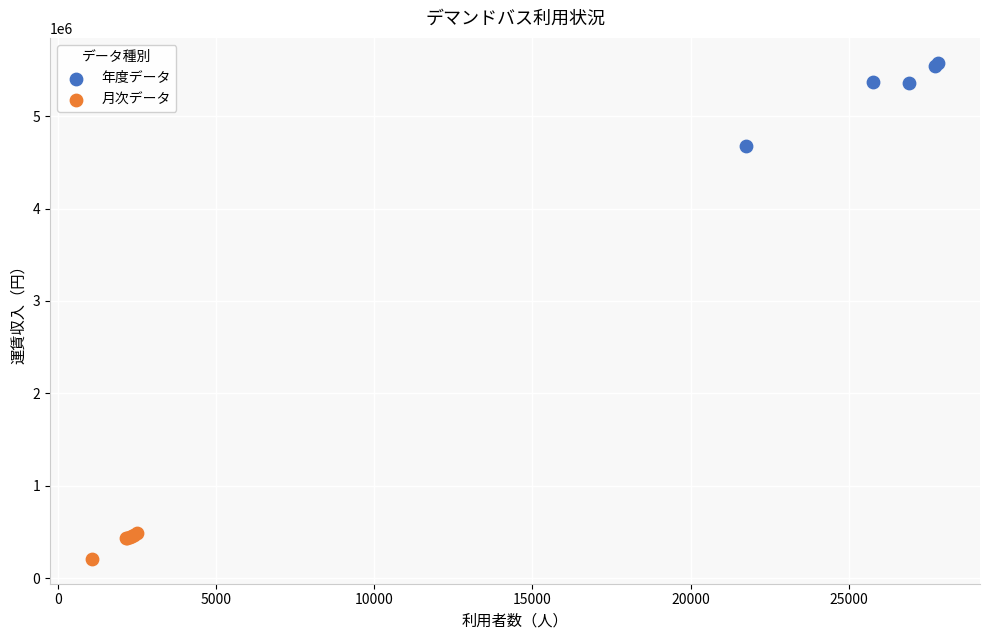

Which series contains the lowest Y value?

月次データ